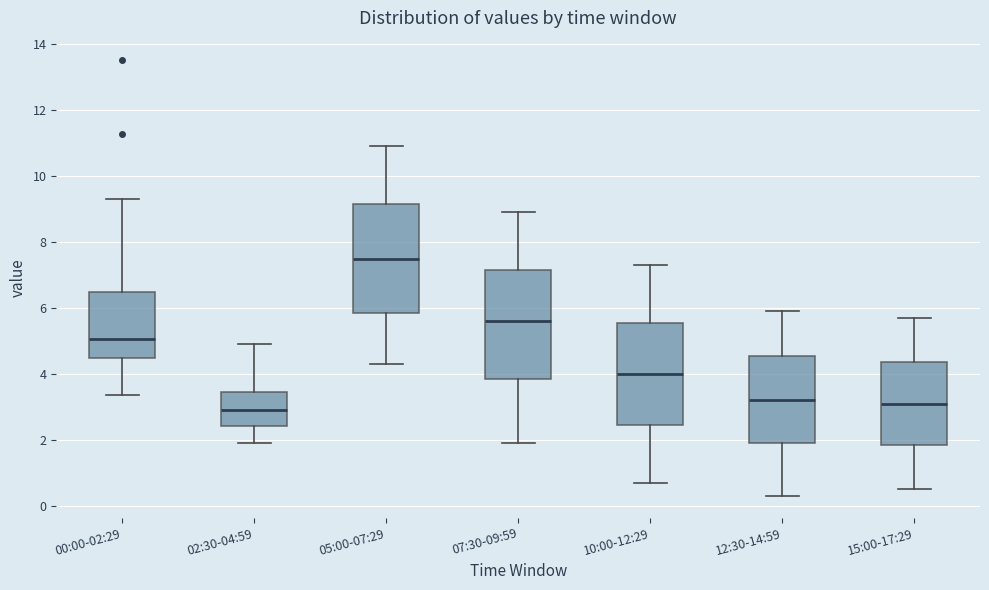

Reading left to right, read every box against the y-axis: the position of its median line, the range the box covers, and the ends of its whiskers. The values are not printed on the chart, so give them approximately, as read against the axis.

00:00-02:29: median 5.0, box 4.4 to 6.4, whiskers 3.4 to 9.4
02:30-04:59: median 3.0, box 2.4 to 3.4, whiskers 2.0 to 5.0
05:00-07:29: median 7.6, box 5.8 to 9.2, whiskers 4.4 to 11.0
07:30-09:59: median 5.6, box 3.8 to 7.2, whiskers 2.0 to 9.0
10:00-12:29: median 4.0, box 2.4 to 5.6, whiskers 0.8 to 7.4
12:30-14:59: median 3.2, box 2.0 to 4.6, whiskers 0.4 to 6.0
15:00-17:29: median 3.2, box 1.8 to 4.4, whiskers 0.6 to 5.8